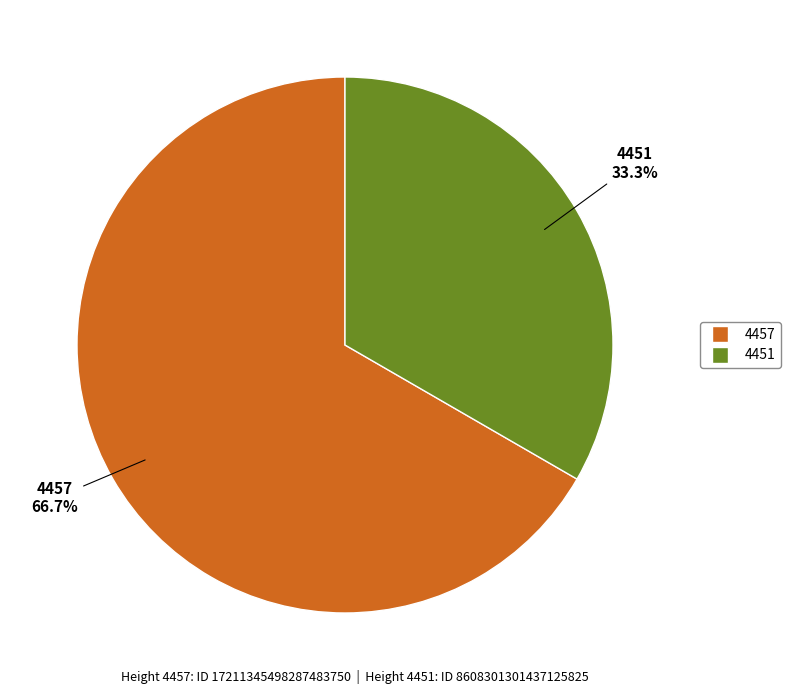

Is it true that 4457 is 76% of the pie?

False